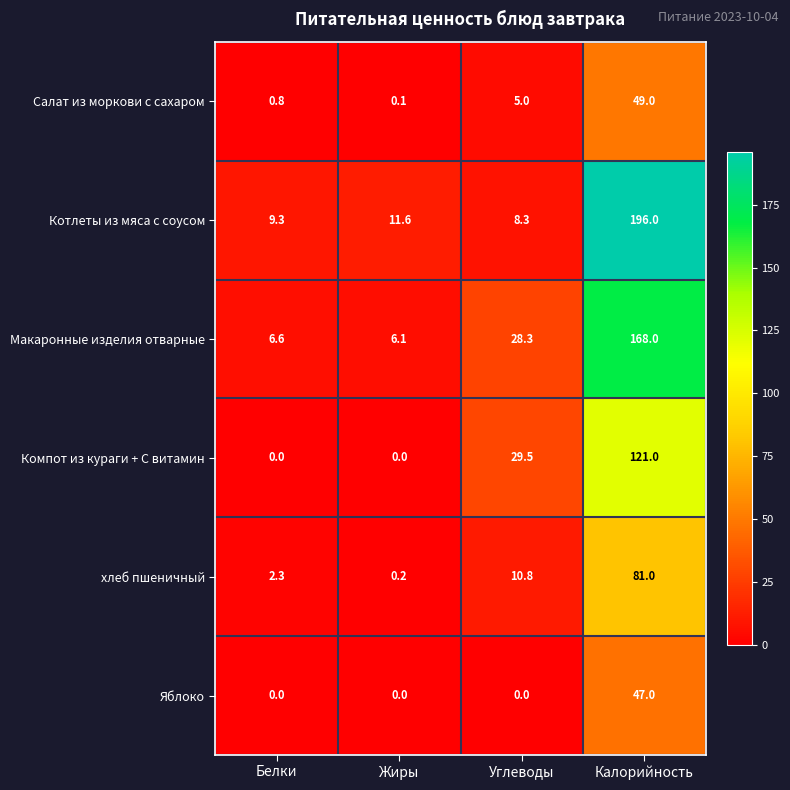

At which category is the sum across all series the highest?

Калорийность